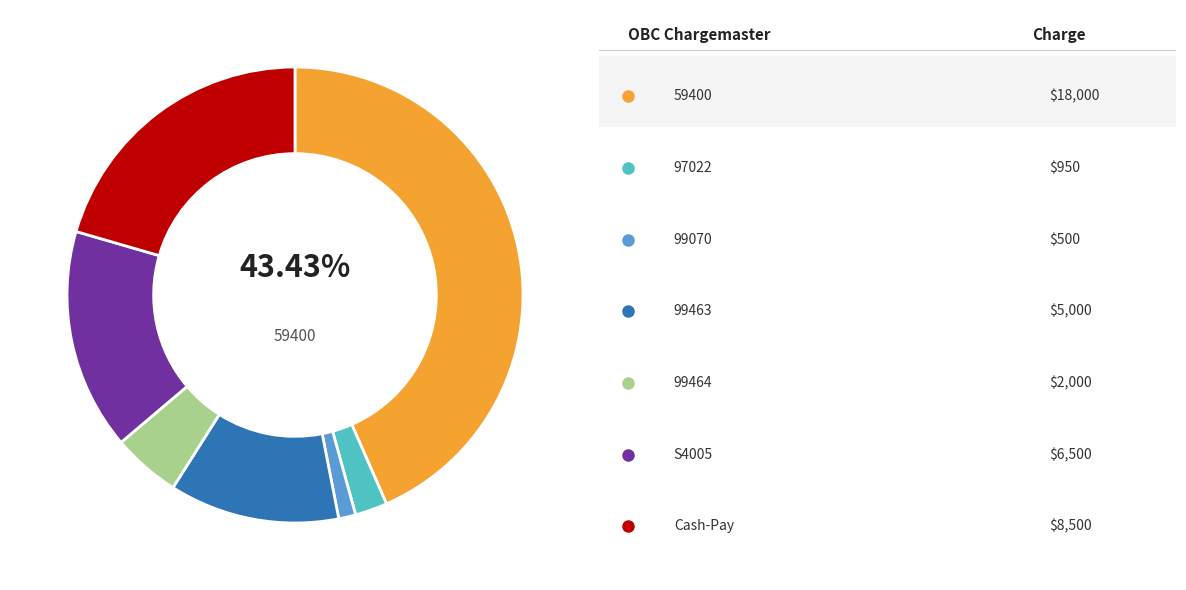

Is there a majority slice in this chart?

No